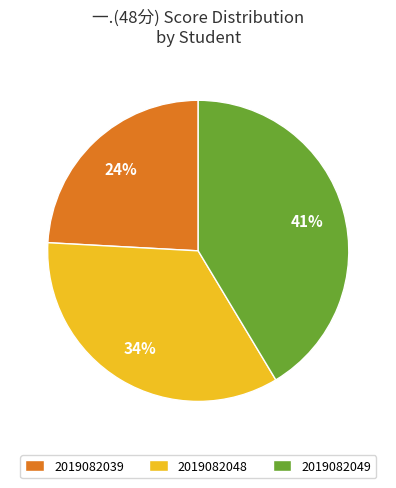

Is it true that 2019082049 is 41% of the pie?

True